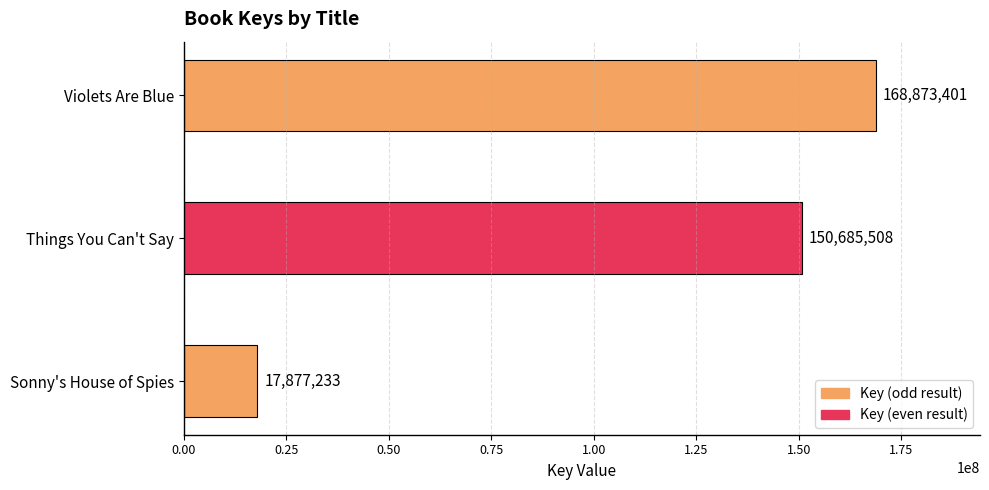

List the labels in order of value, largest first.

Violets Are Blue, Things You Can't Say, Sonny's House of Spies